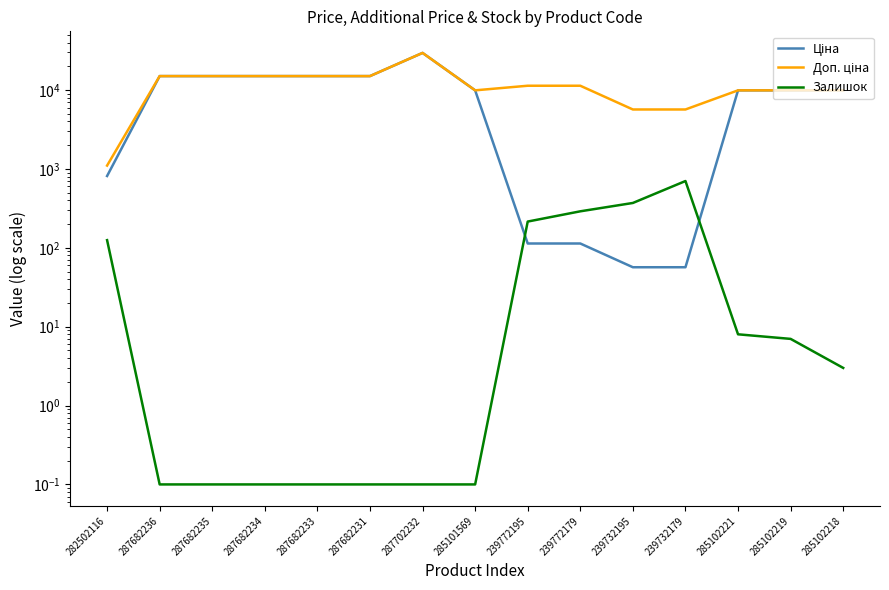

True or false: Залишок and Доп. ціна intersect in this chart.

False